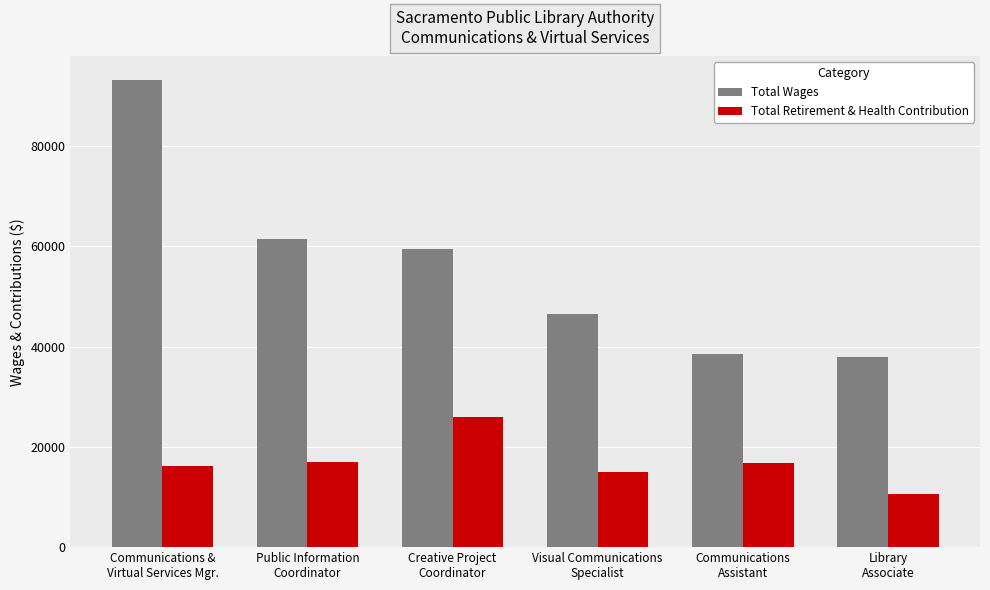

Between Public Information
Coordinator and Library
Associate, which series saw the biggest shift?

Total Wages